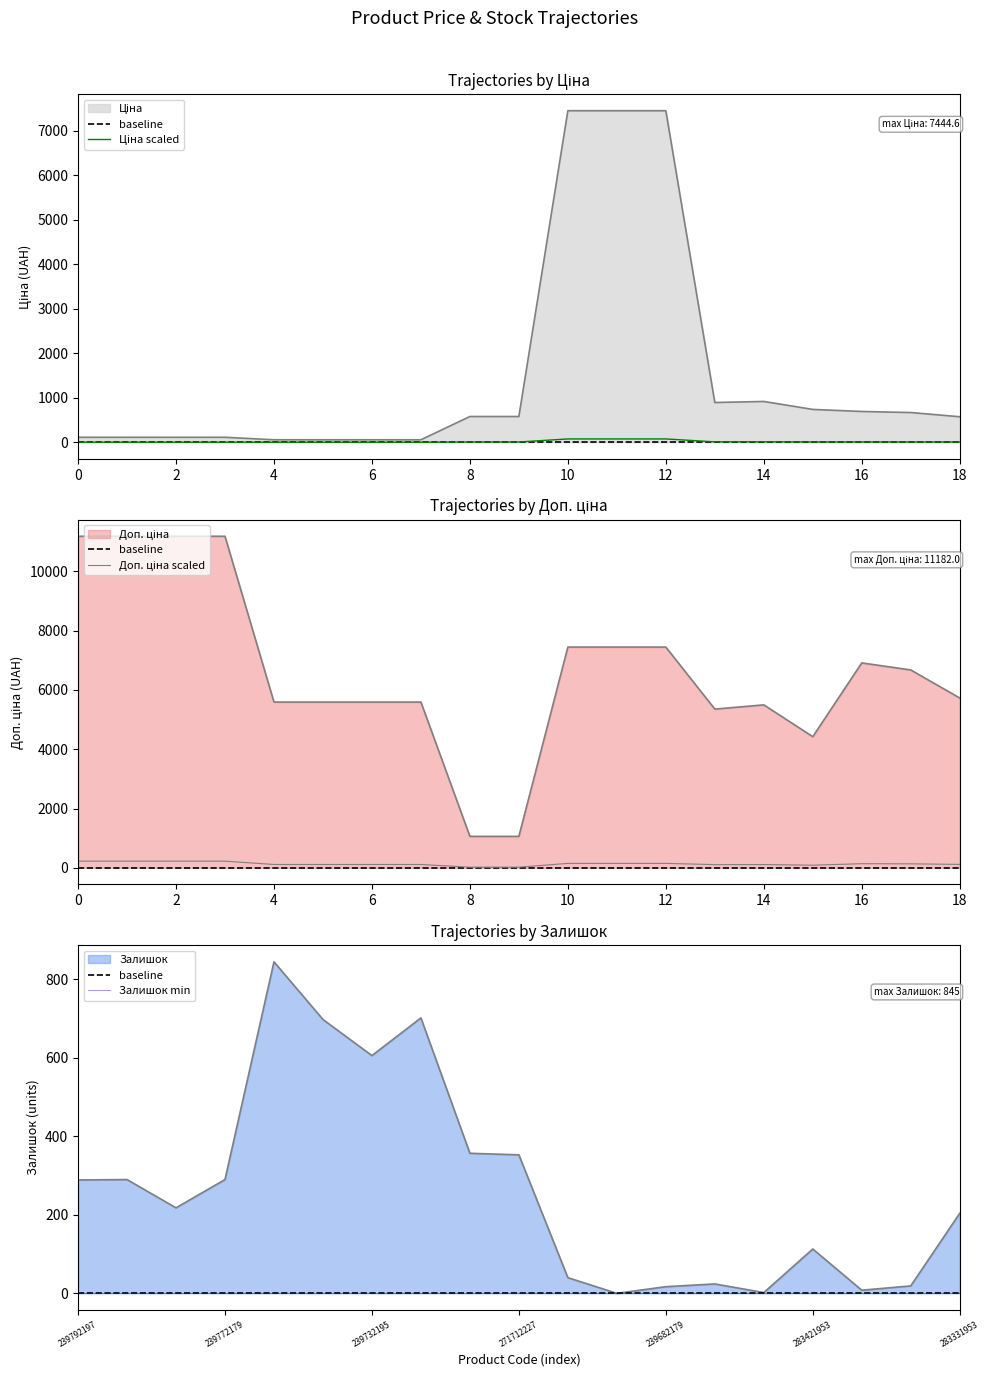

What is the total value across all series at 239752197?

6491.9